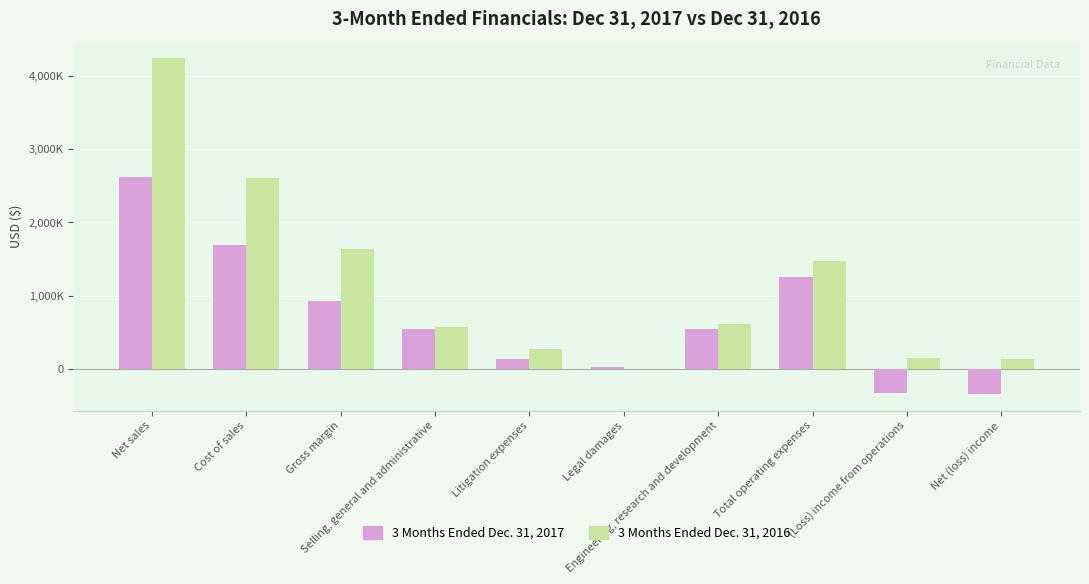

What are all the series names shown in the legend?

3 Months Ended Dec. 31, 2017, 3 Months Ended Dec. 31, 2016